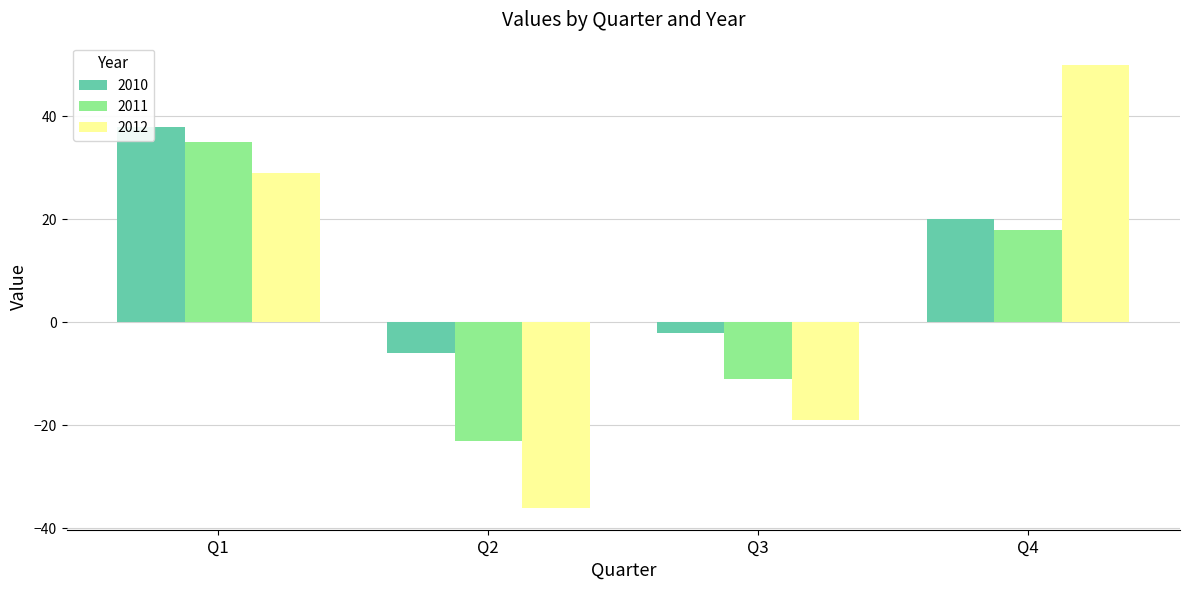

What is the approximate value of 2010 at Q3?

-2